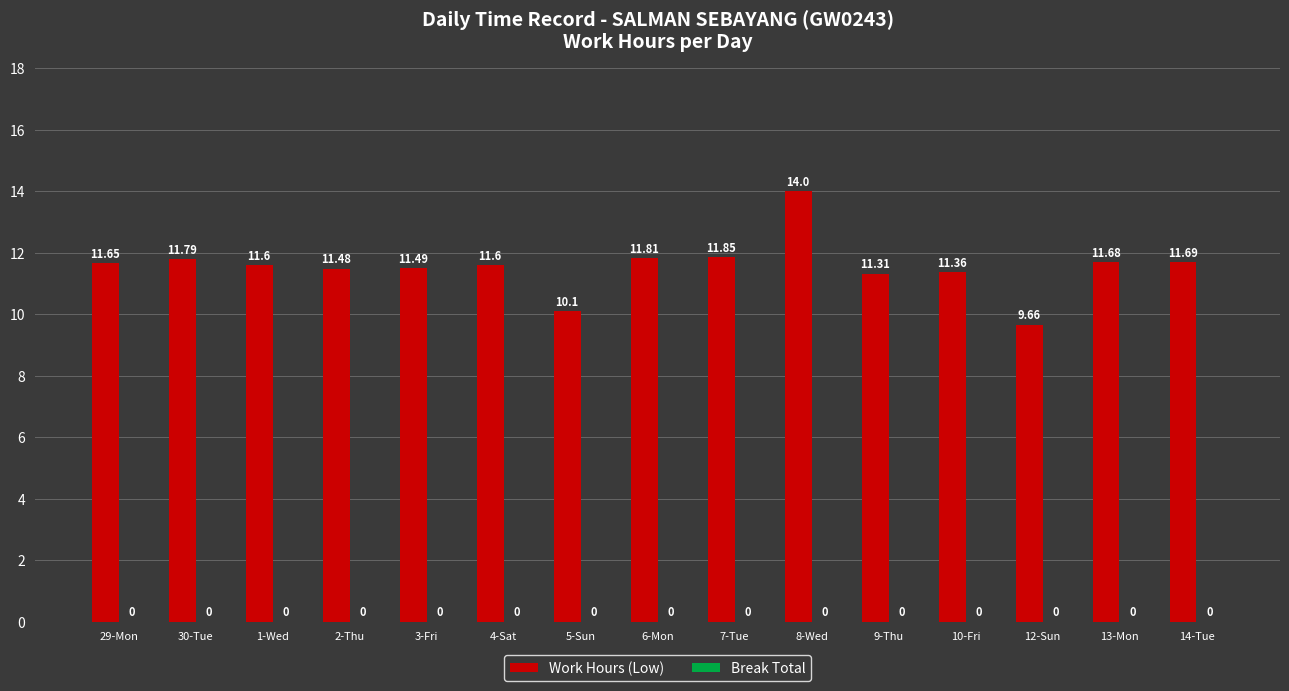

Which has a higher value, 8-Wed or 2-Thu?

8-Wed